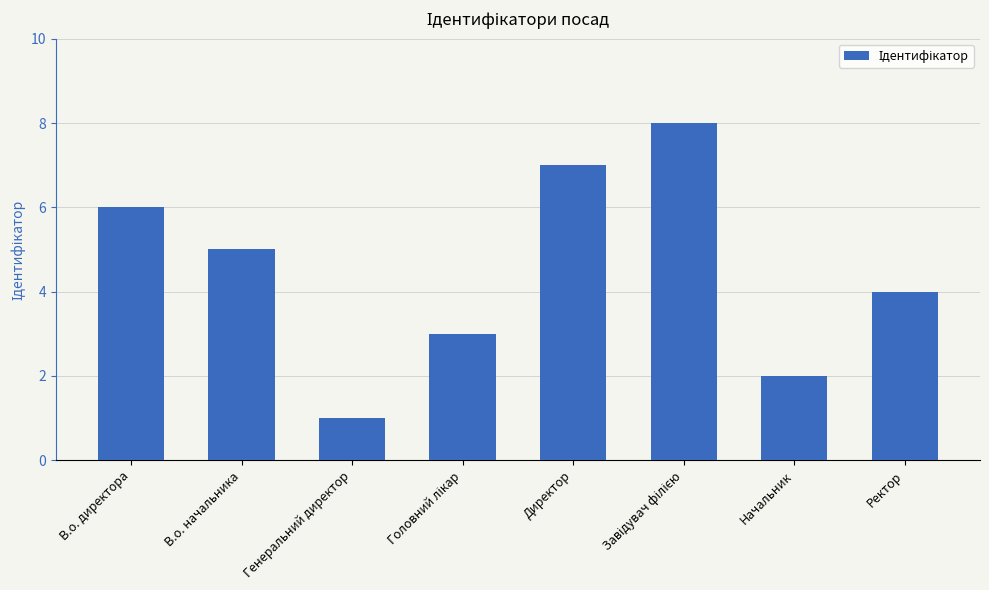

How many values are between 3 and 7?

5